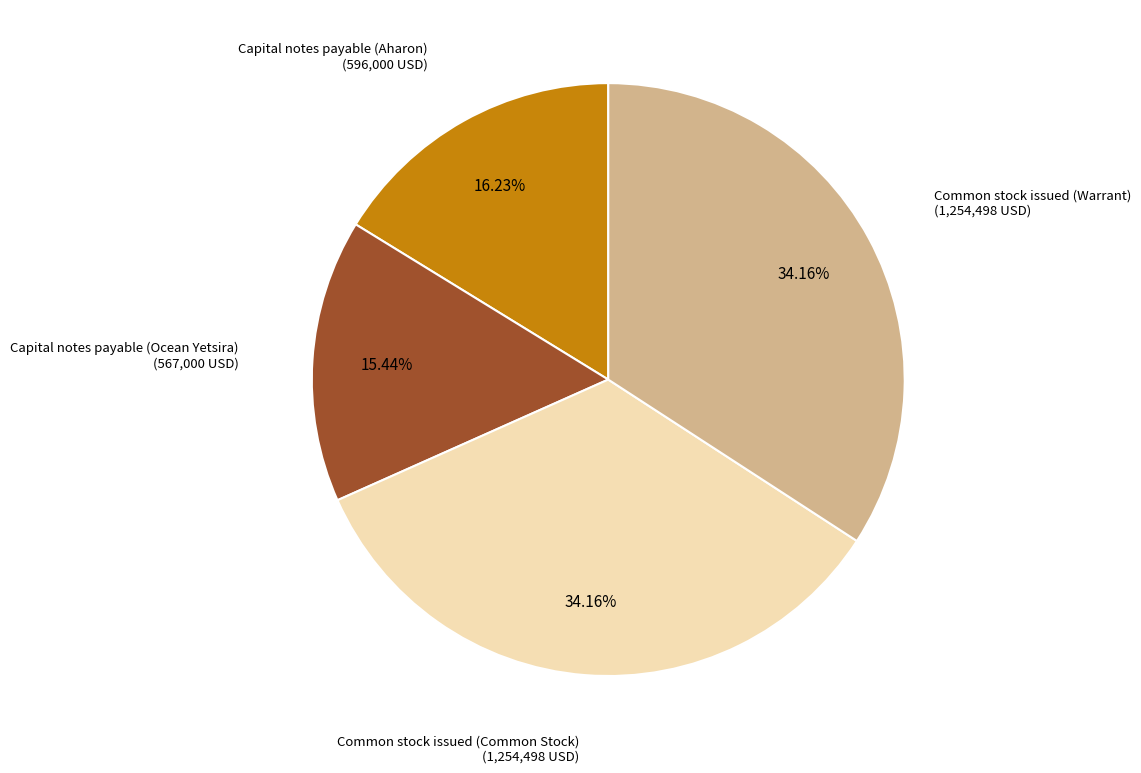

How many segments does this pie chart have?

4